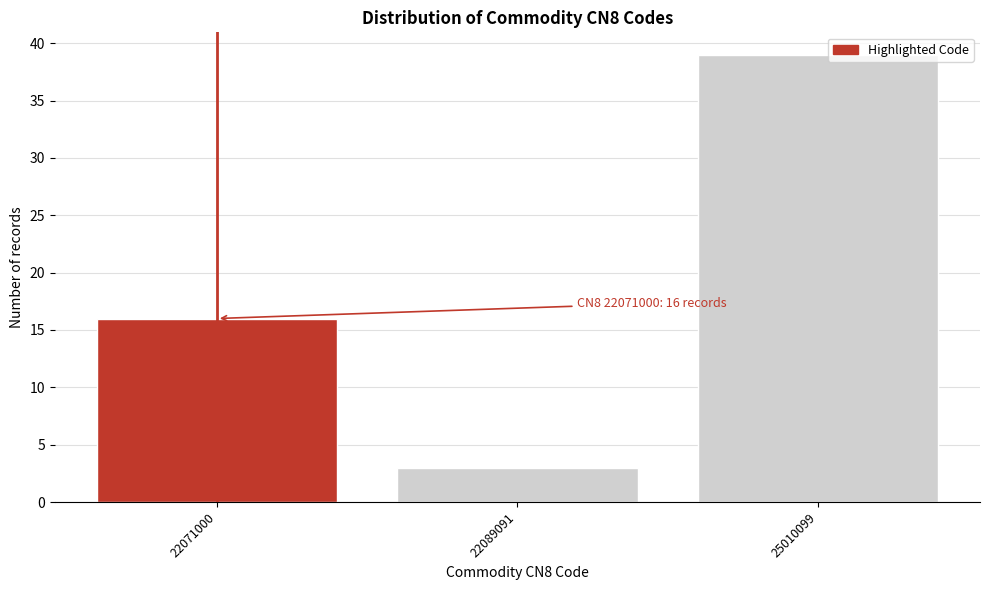

Reading right to left, what are all the values shown in this chart?

25010099=39	22089091=3	22071000=16